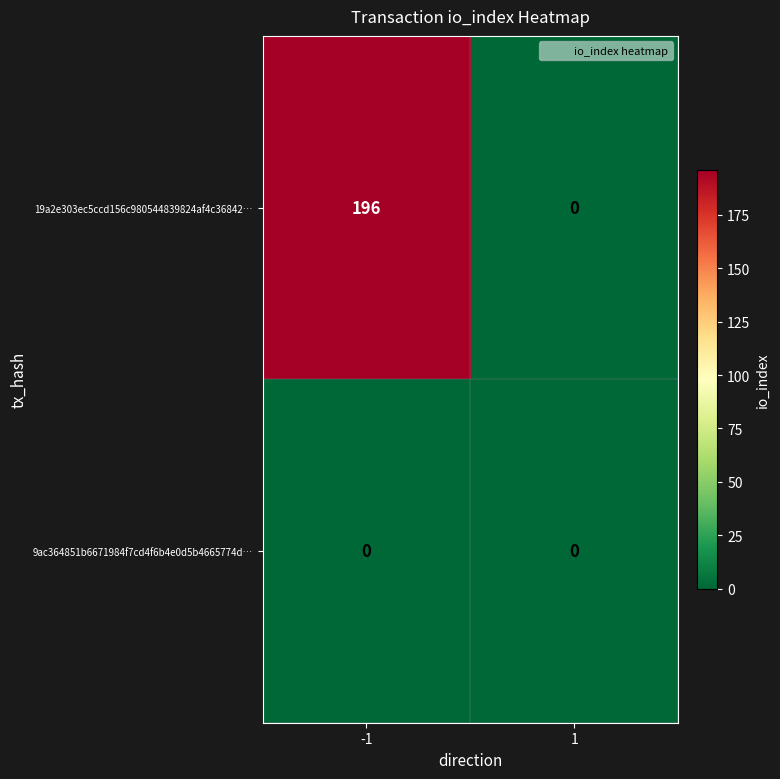

At which category is the sum across all series the highest?

-1